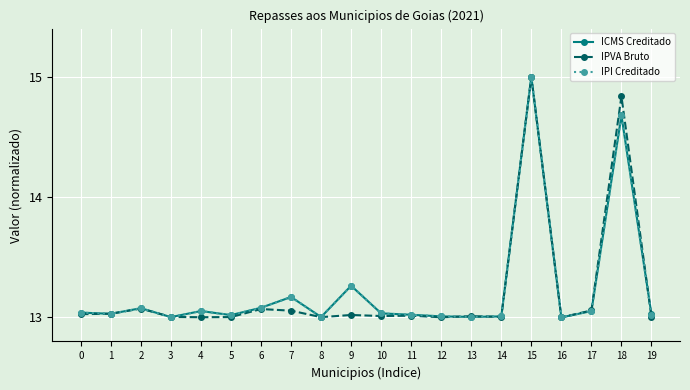

Is it true that IPVA Bruto equals 19.7 at 16?

False